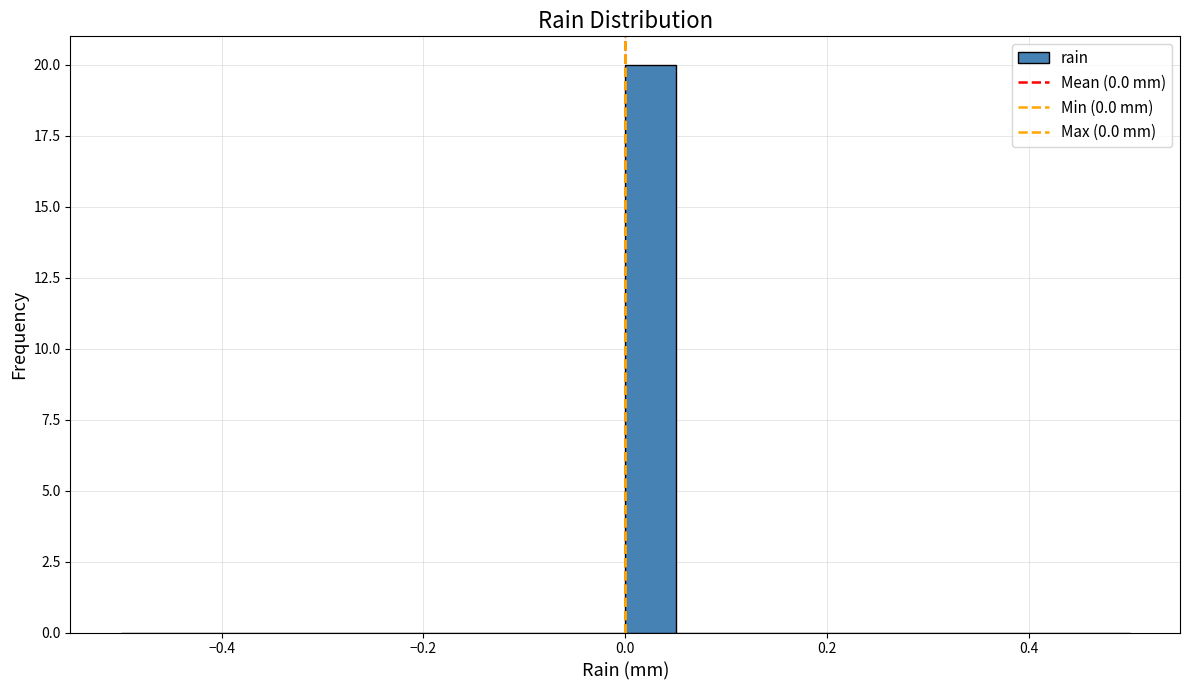

Around what value on the x-axis is the tallest bar? Give the approximate position of its centre, as read against the axis.

0.02